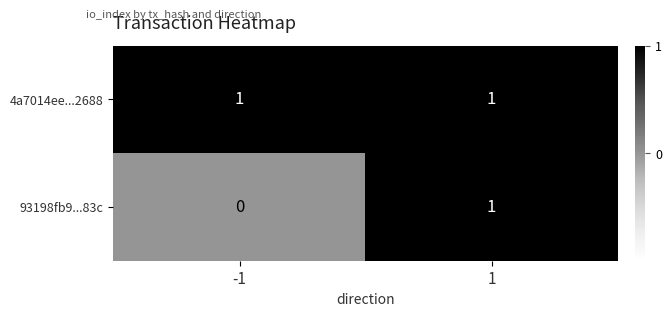

Rank the series by their average value, from highest to lowest.

4a7014ee...2688, 93198fb9...83c